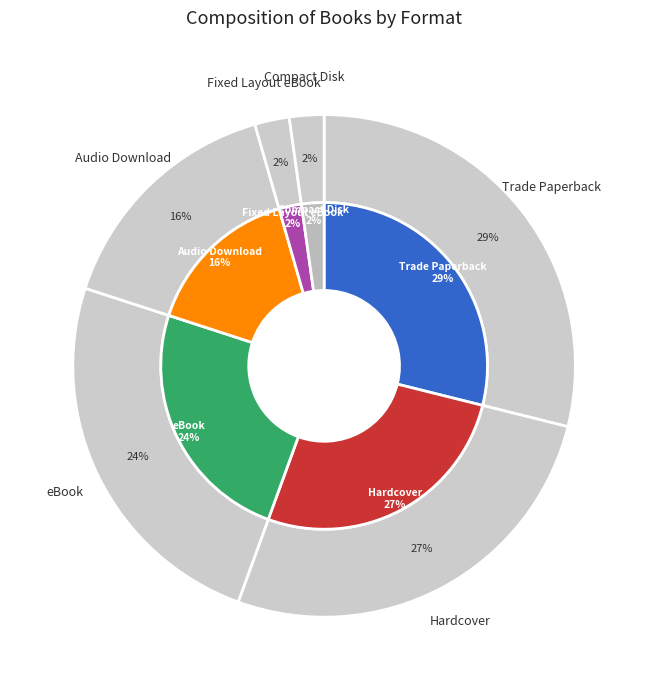

To the nearest percent, what is the combined percentage of Hardcover and Audio Download?

42%